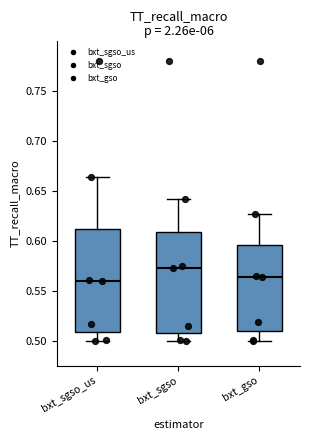

Which box has the highest median line?

bxt_sgso